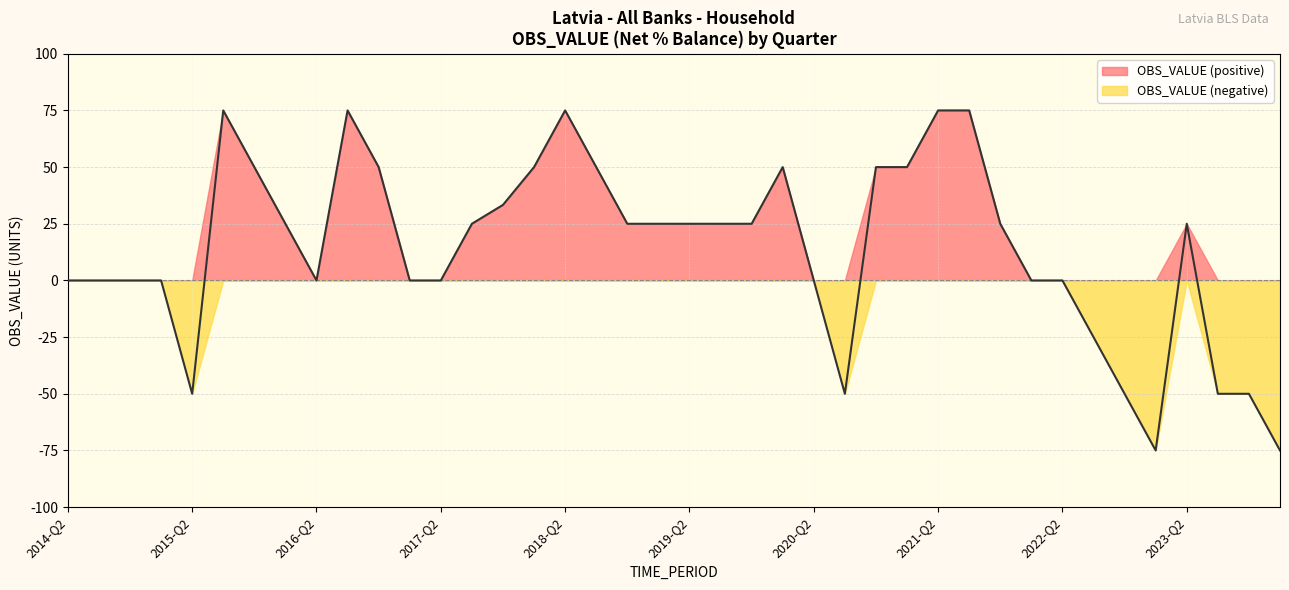

How many values are above zero?

22